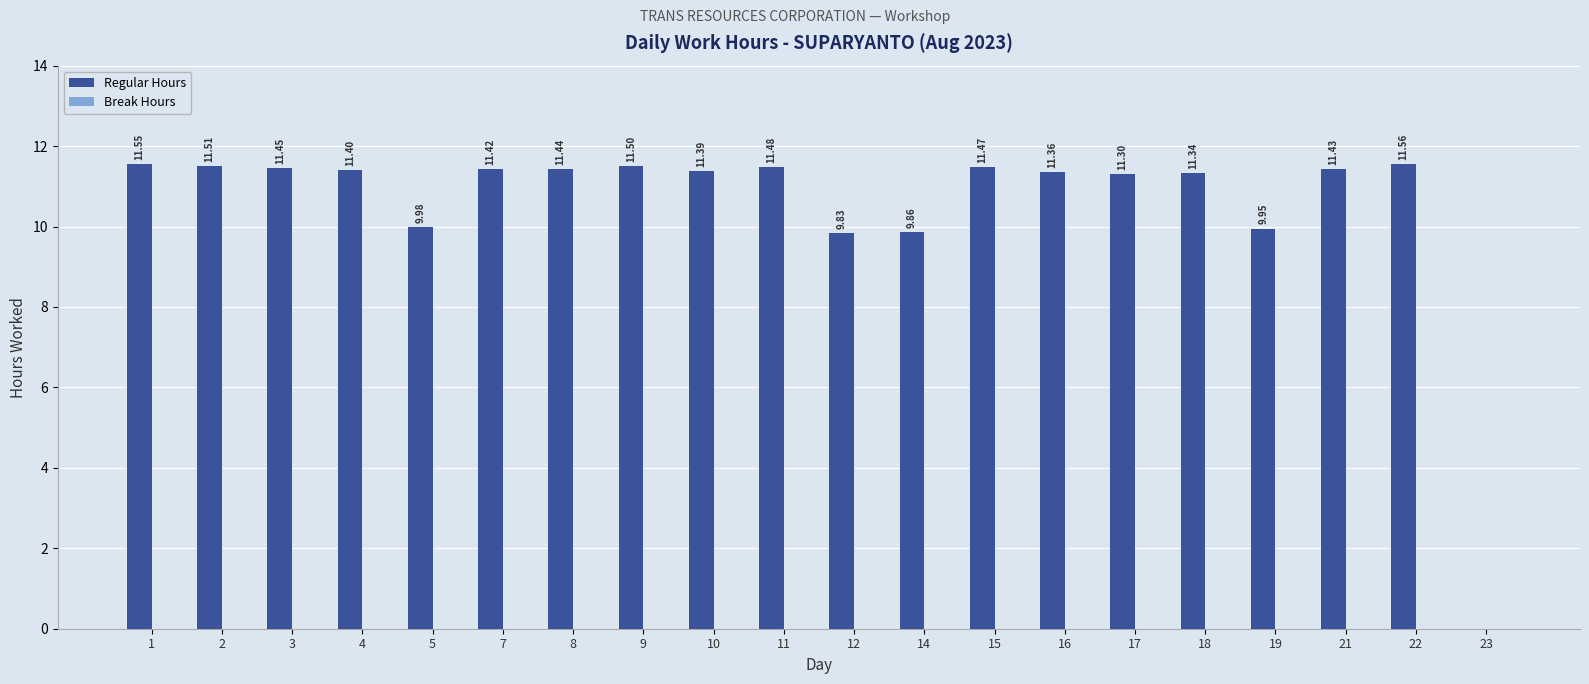

What is the sum of the values at 2 and 7?

22.9